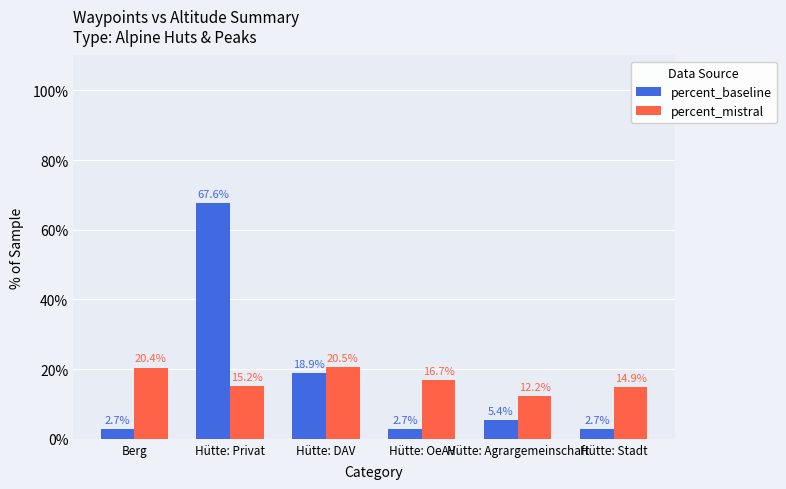

What is the difference between the second highest and second lowest values in the percent_mistral series?

5.5